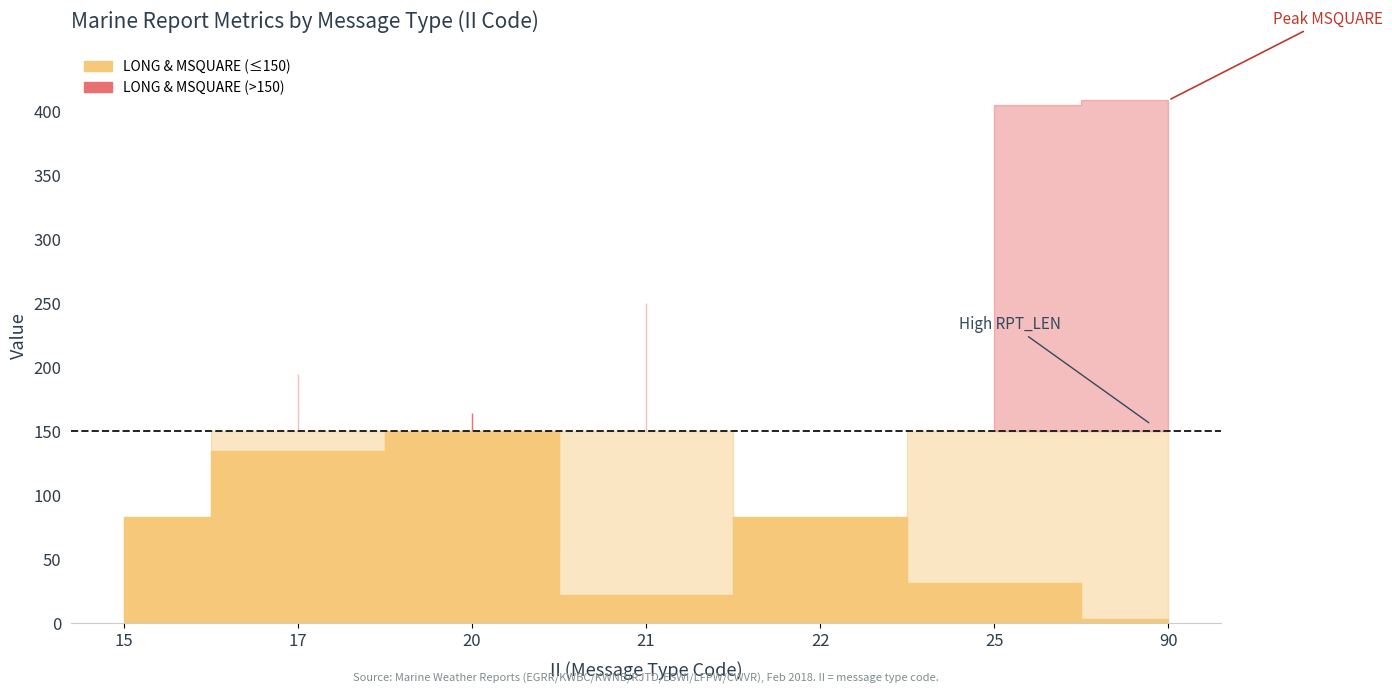

What is the total value across all series at 25?

555.0